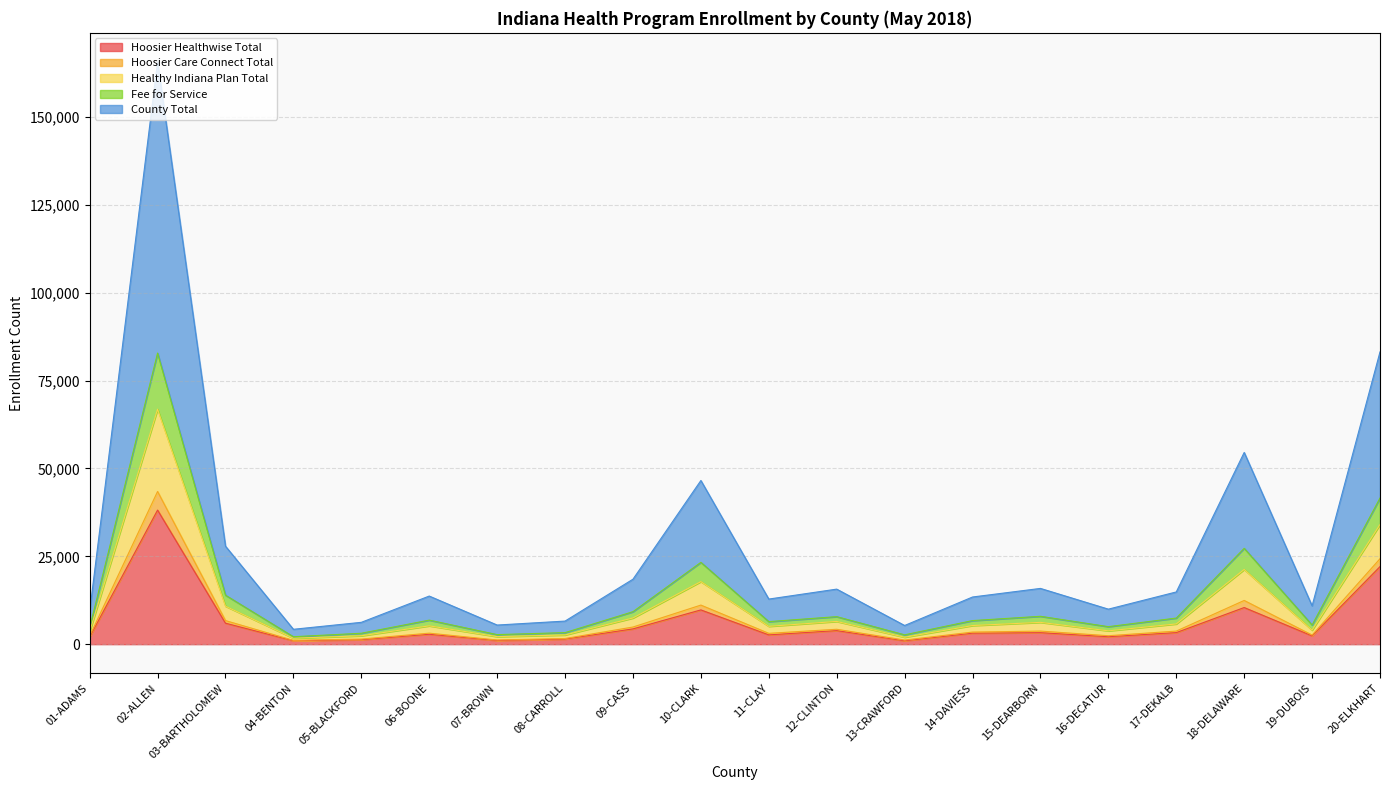

What is the total value across all series at 18-DELAWARE?

54558